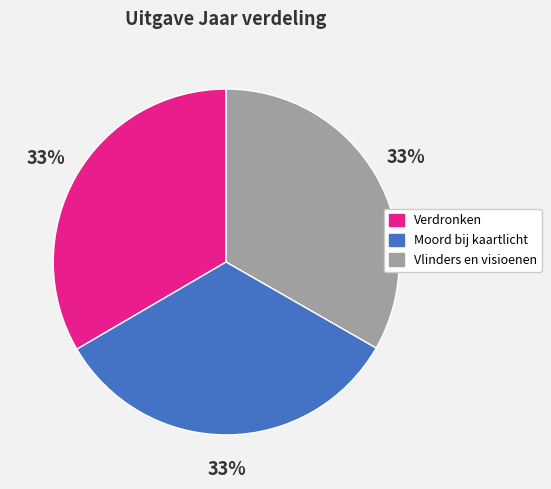

Is Moord bij kaartlicht the majority of the pie?

No